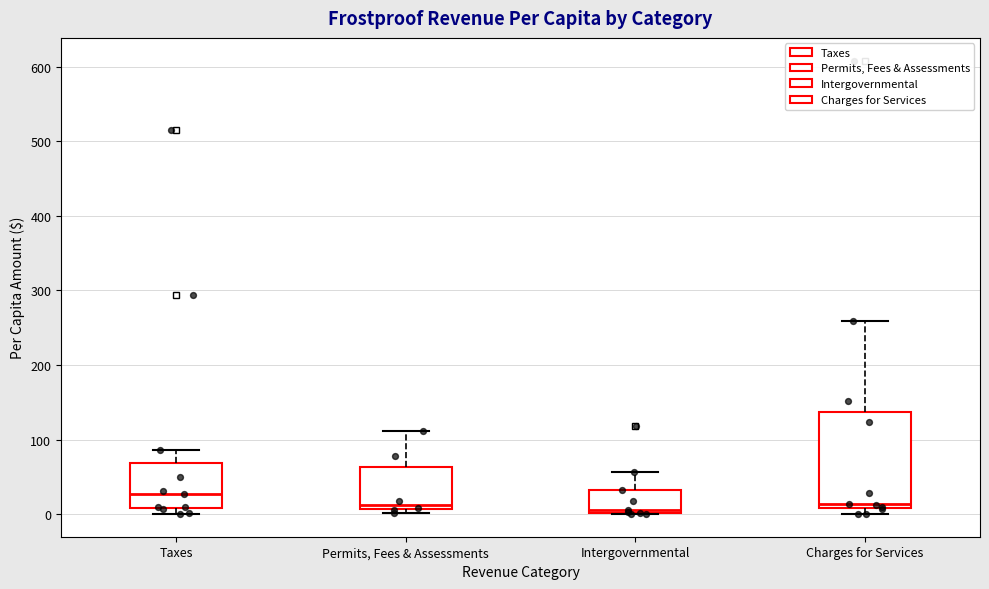

Reading left to right, transcribe this box plot: for each box, give where its median line is, the range the box spans, and where its two whiskers end, as read against the y-axis. The values are not printed on the chart, so give them approximately, as read against the axis.

Taxes: median 30, box 10 to 70, whiskers 0 to 90
Permits, Fees & Assessments: median 10 (just above the box's lower edge), box 10 to 60, whiskers 0 to 110
Intergovernmental: median 10, box 0 to 30, whiskers 0 to 60
Charges for Services: median 10 (just above the box's lower edge), box 10 to 140, whiskers 0 to 260